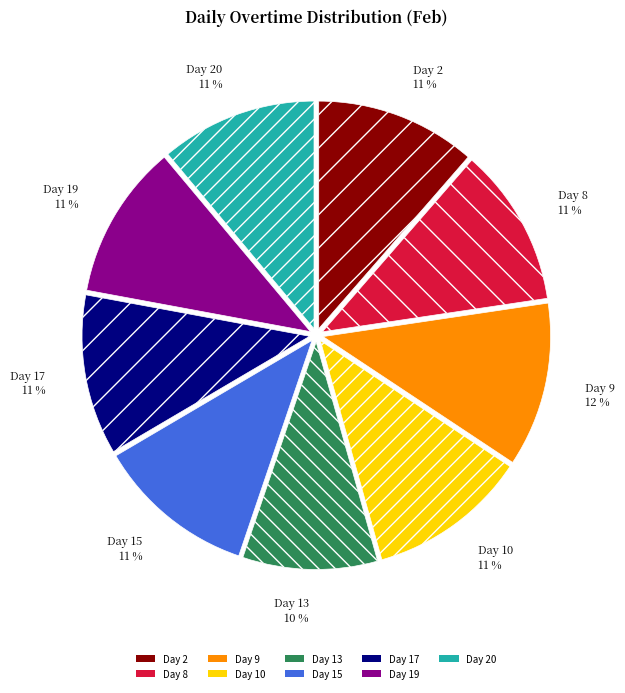

The Day 17 11 % slice represents 1% of the pie. True or false?

False